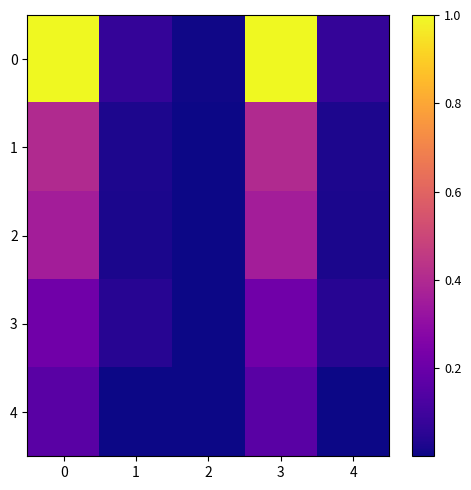

How many data points does each series have?

5